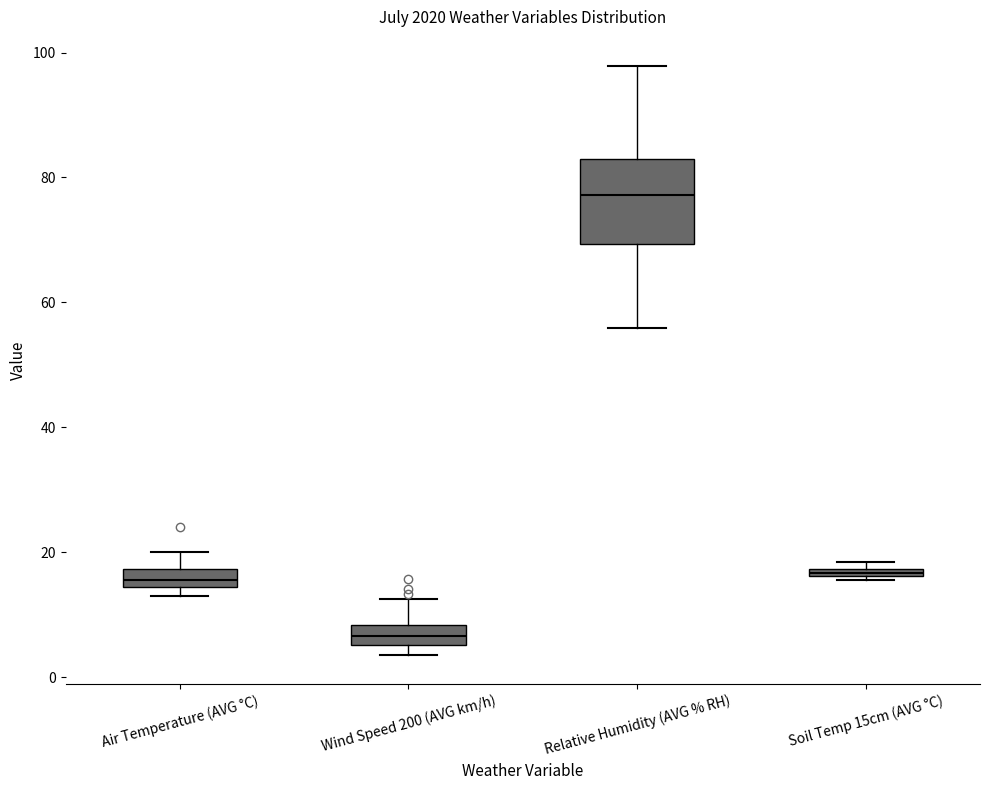

Which box is the tallest, from its lower edge to its upper edge?

Relative Humidity (AVG % RH)